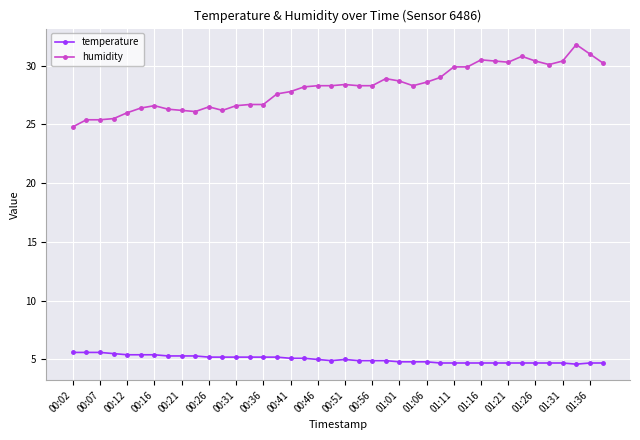

True or false: humidity and temperature cross at least once.

False